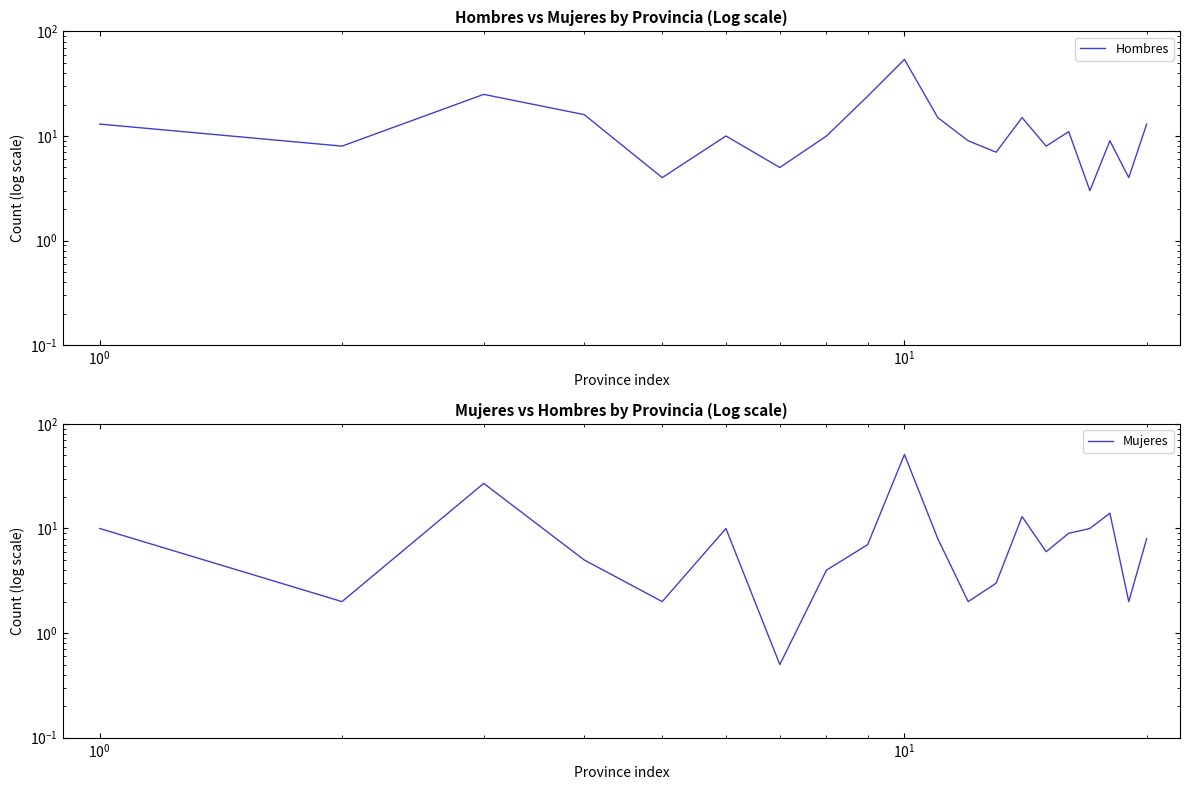

At which label is Mujeres closest to 25?

$\mathdefault{10^{0}}$